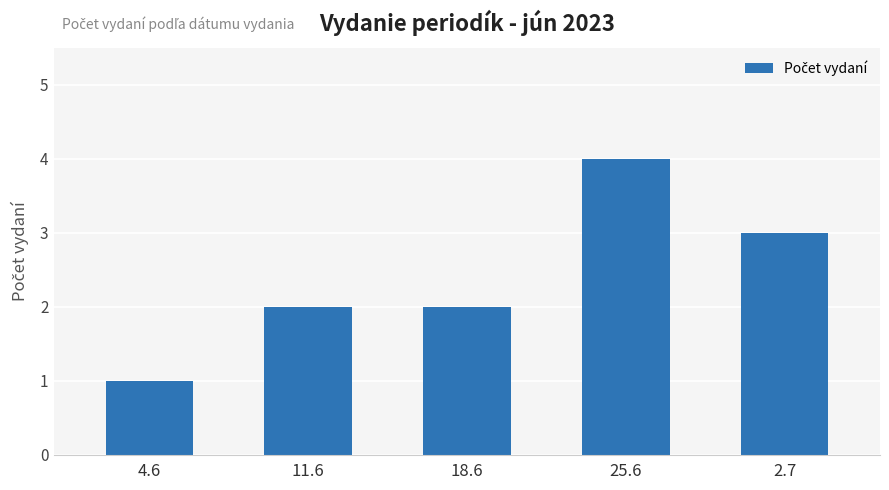

Are the bars grouped side by side (vs. stacked)?

No